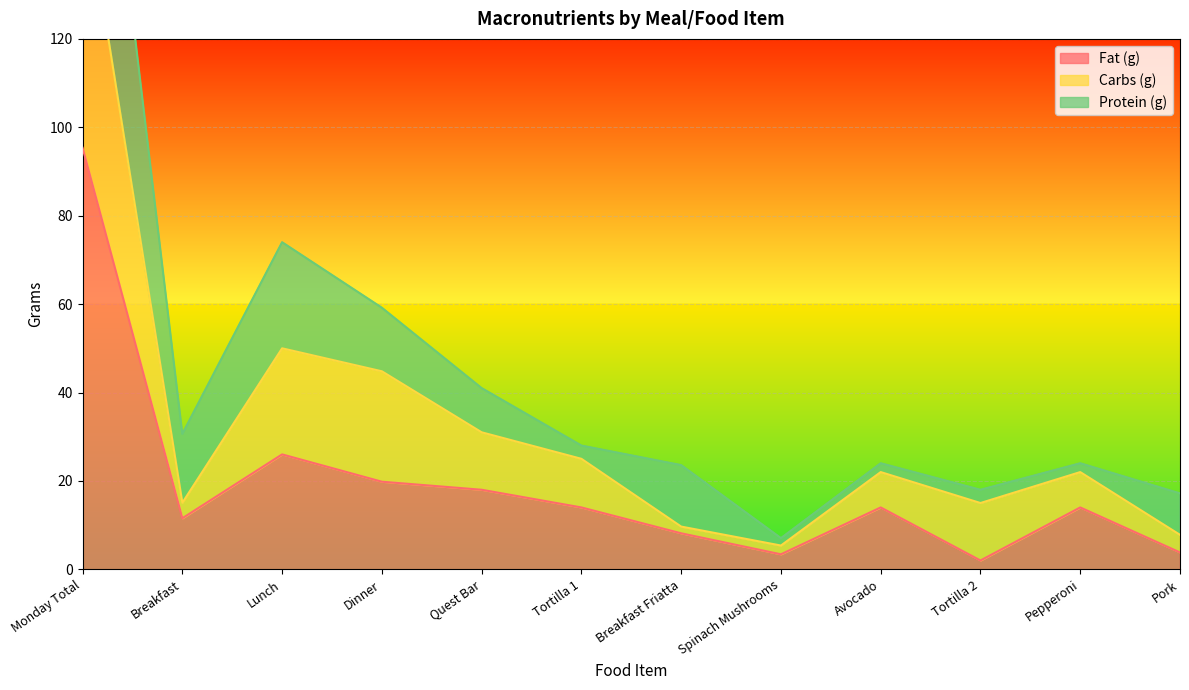

Where is Fat (g) nearest to the value 48?

Lunch